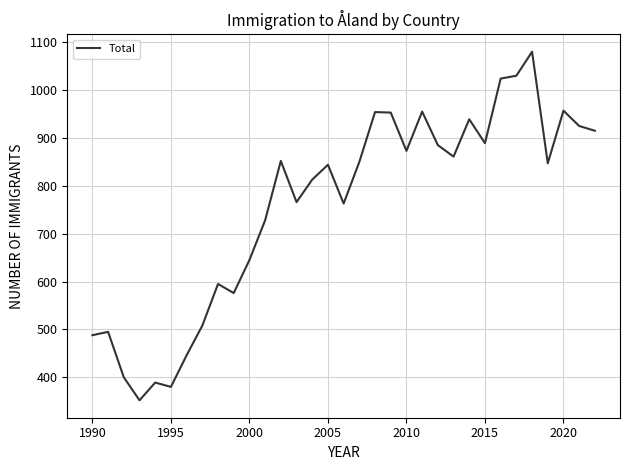

What is the smallest value displayed?

352